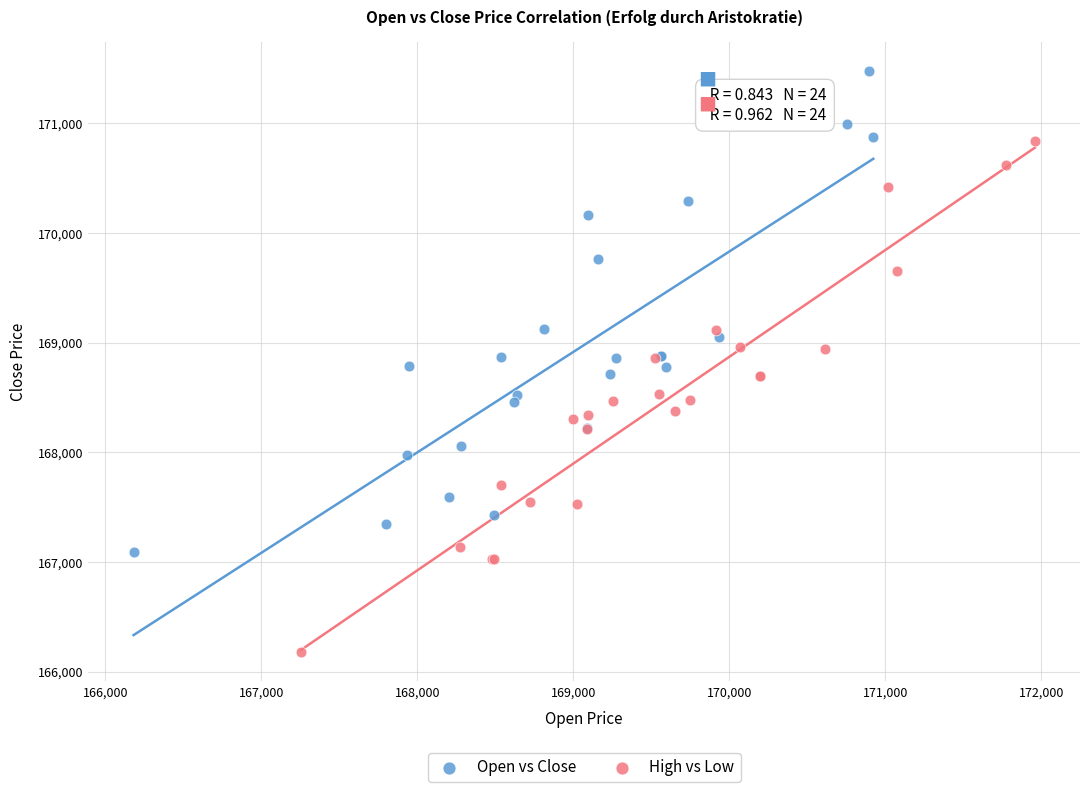

Which series reaches the maximum Y coordinate?

Open vs Close